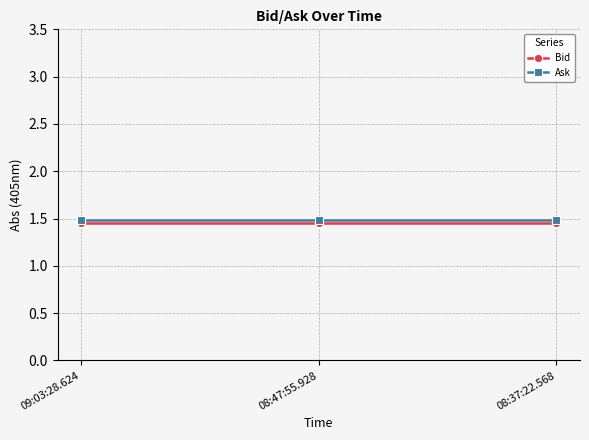

At 09:03:28.624, list the series in order from smallest to largest.

Bid, Ask